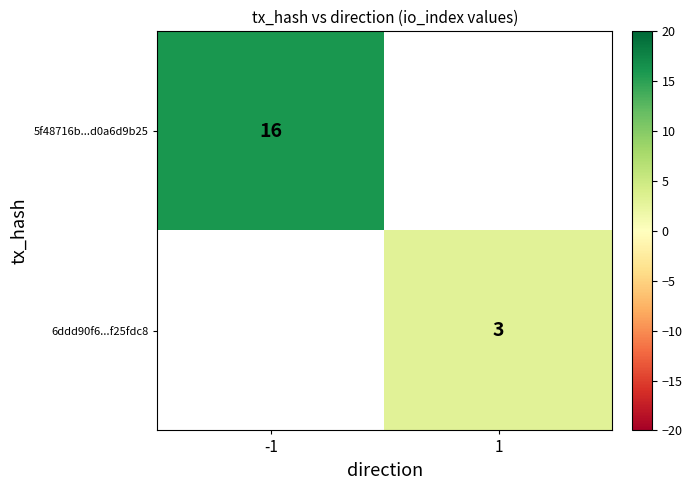

The 6ddd90f6...f25fdc8 series shows 3 at 1. True or false?

True